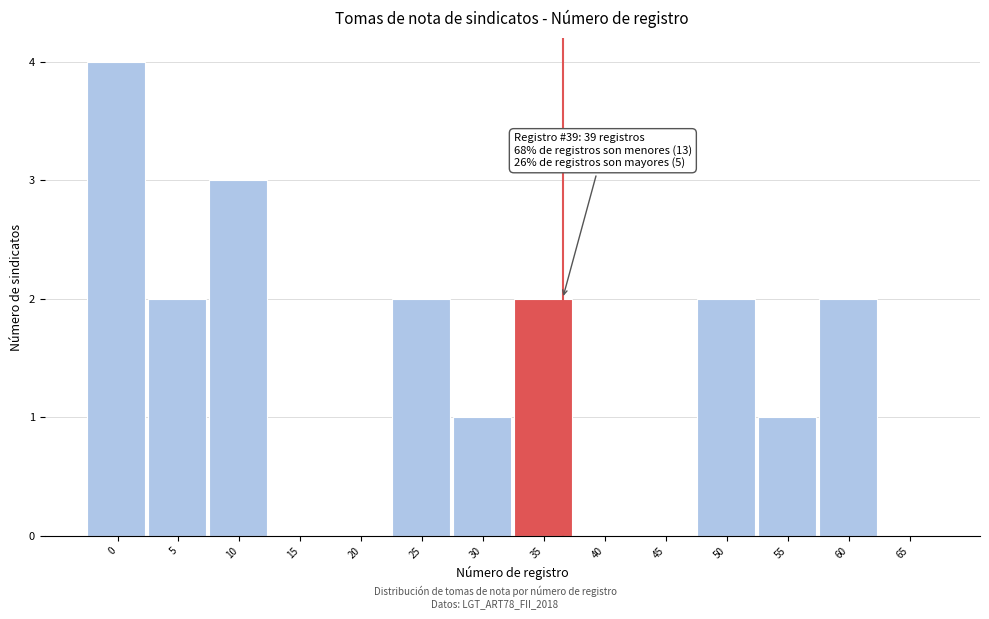

Reading left to right, extract all data points from this chart.

0=4	5=2	10=3	15=0	20=0	25=2	30=1	35=2	40=0	45=0	50=2	55=1	60=2	65=0